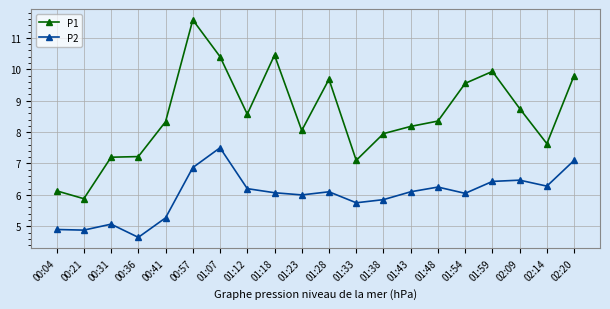

How many lines are shown in the chart?

2